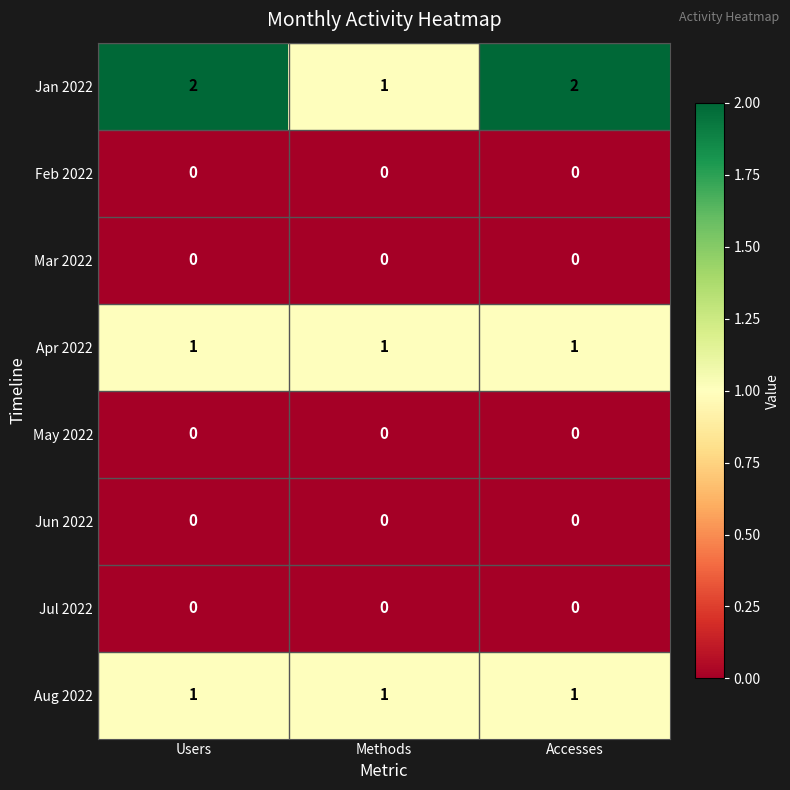

What is the difference between the highest and lowest values at Accesses?

2